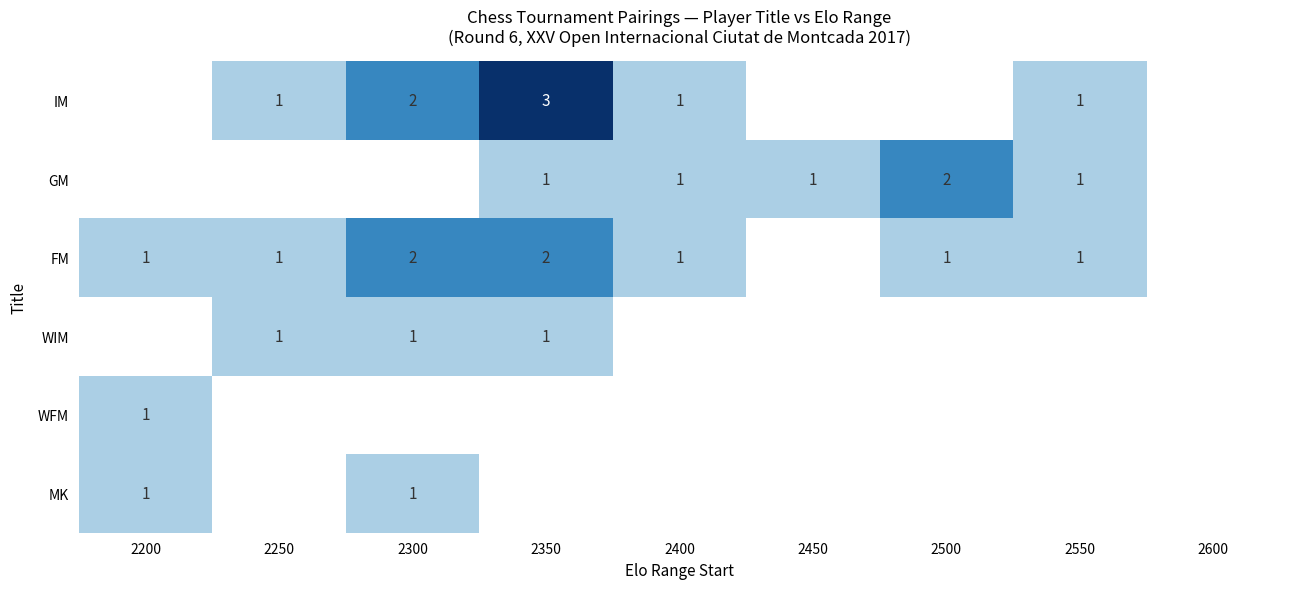

True or false: IM has a value of 1 at 2550.

True